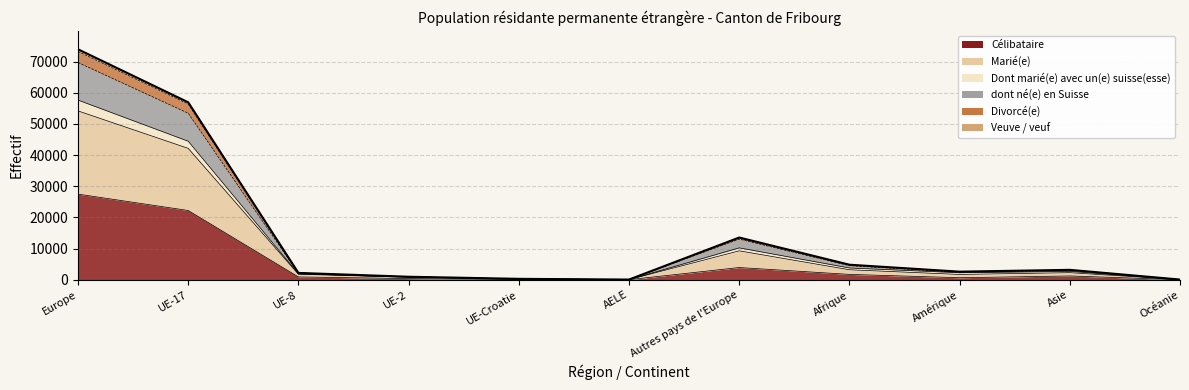

What is the sum of all values?

158444